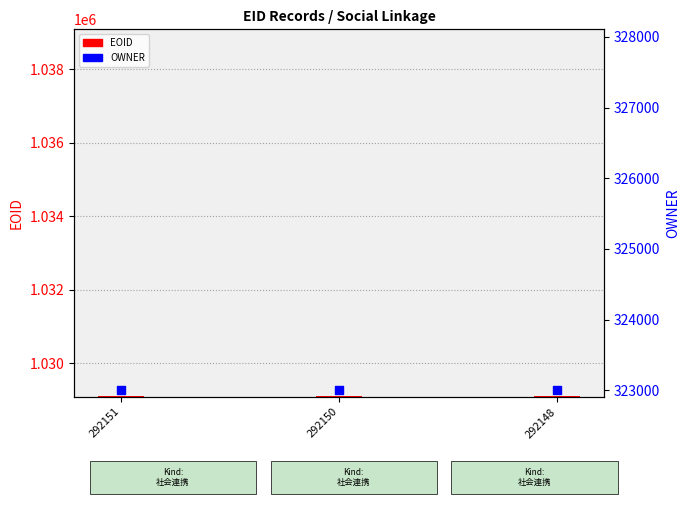

What are all the series names shown in the legend?

EOID, OWNER